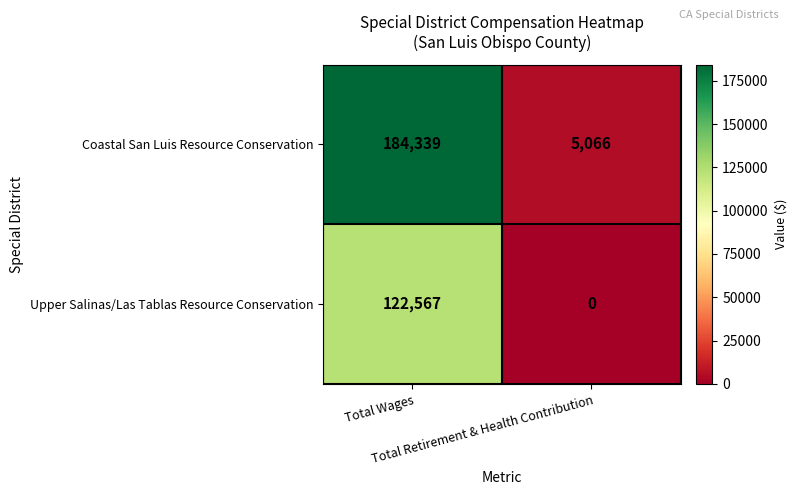

What is the average value of the Upper Salinas/Las Tablas Resource Conservation series?

61284